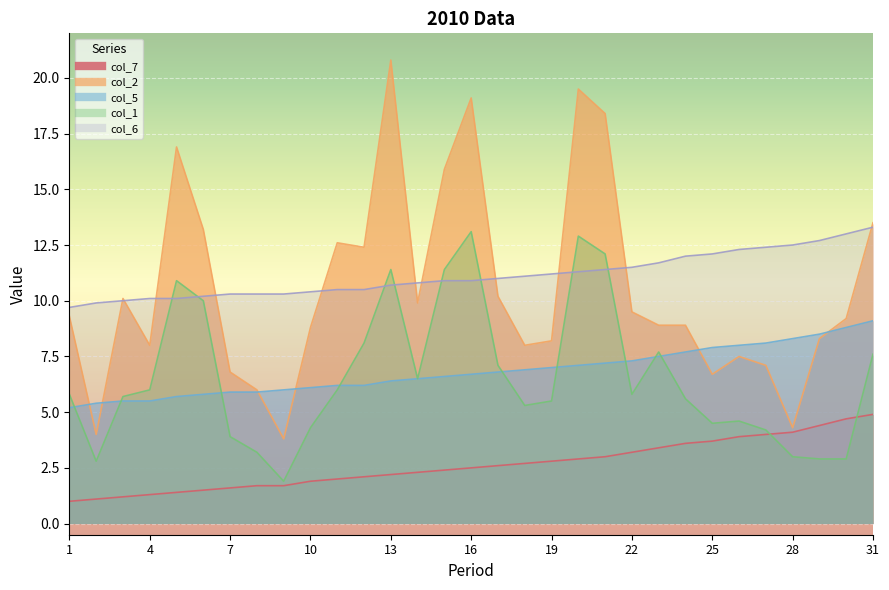

True or false: col_1 and col_2 cross at least once.

False